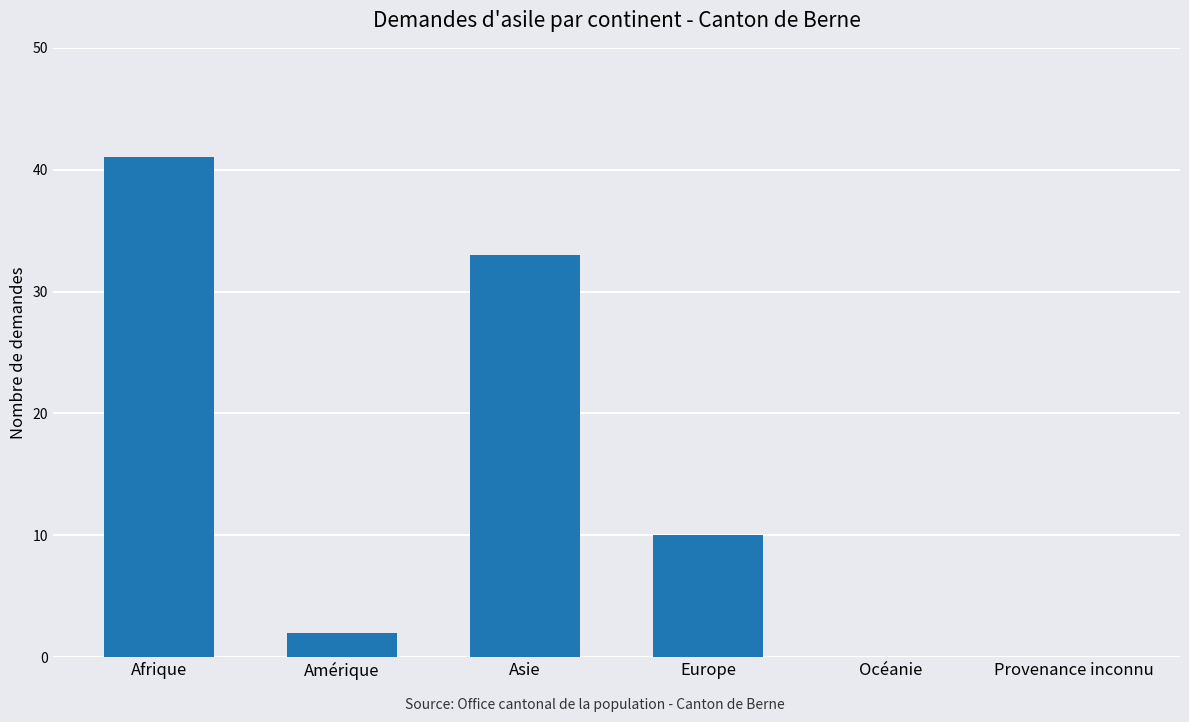

Which has a higher value, Afrique or Europe?

Afrique